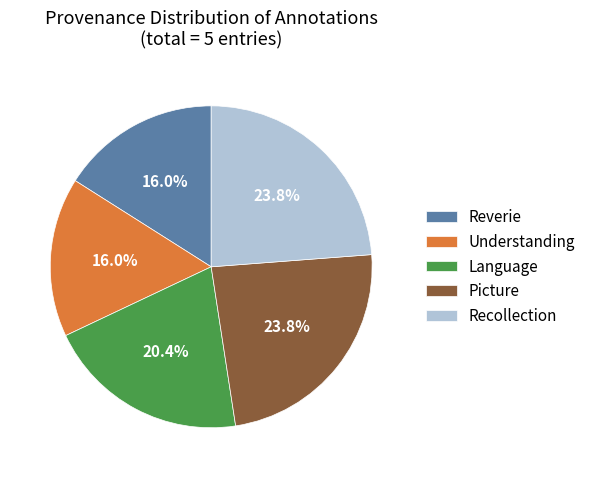

What percentage do Understanding and Reverie together represent?

32.0%